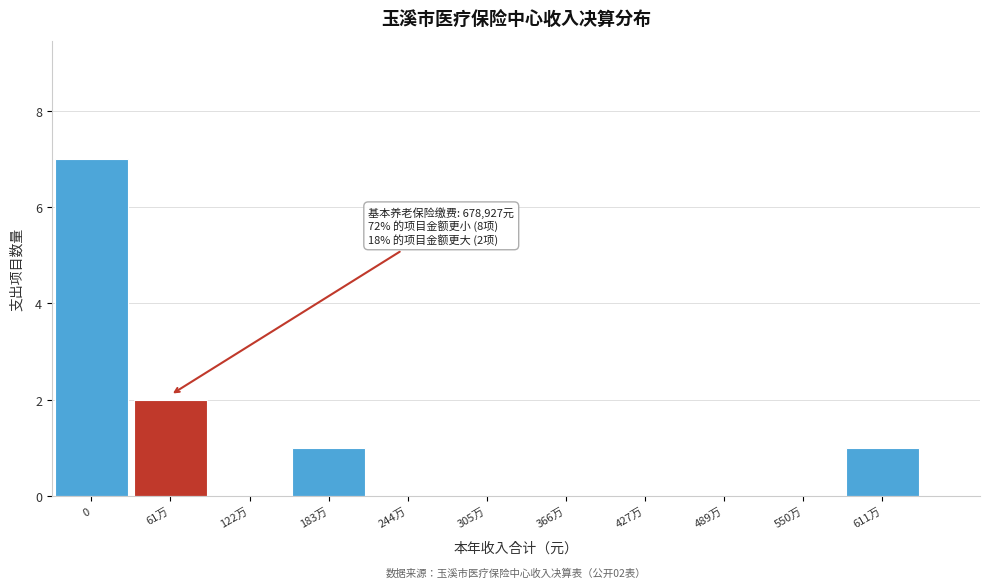

Reading left to right, extract all data points from this chart.

0=7	61万=2	122万=0	183万=1	244万=0	305万=0	366万=0	427万=0	489万=0	550万=0	611万=1